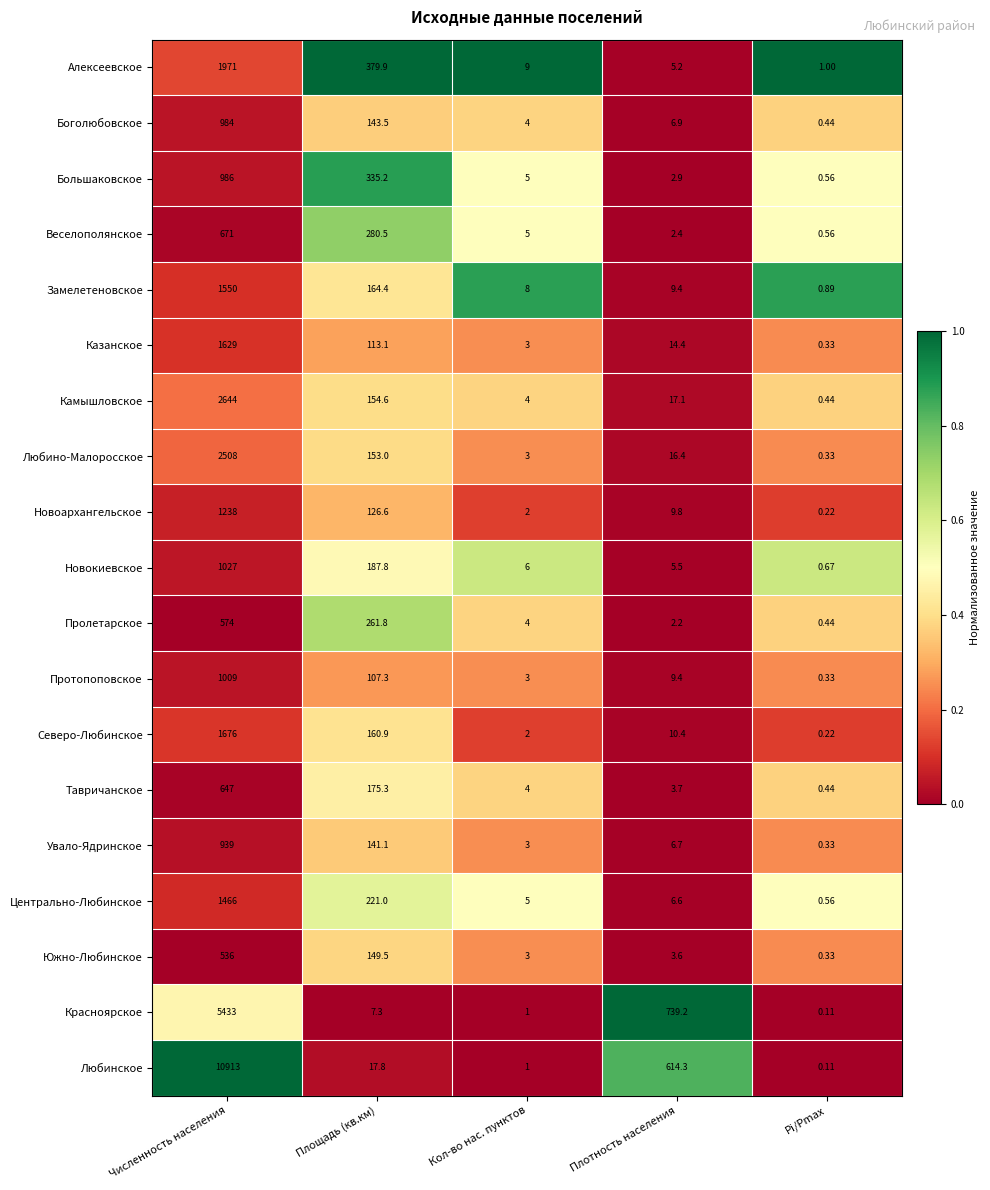

Which series has the widest spread of values?

Любинское